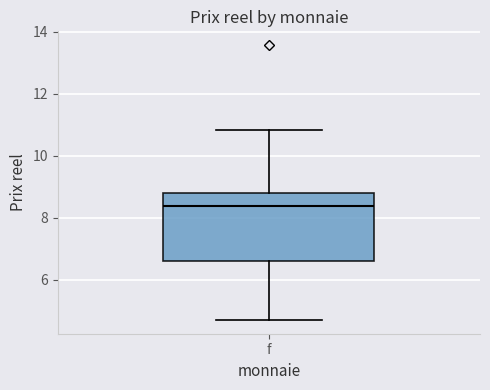

Where does the lower whisker of the box for f end on the y-axis? The values are not printed on the chart, so give them approximately, as read against the axis.

4.6